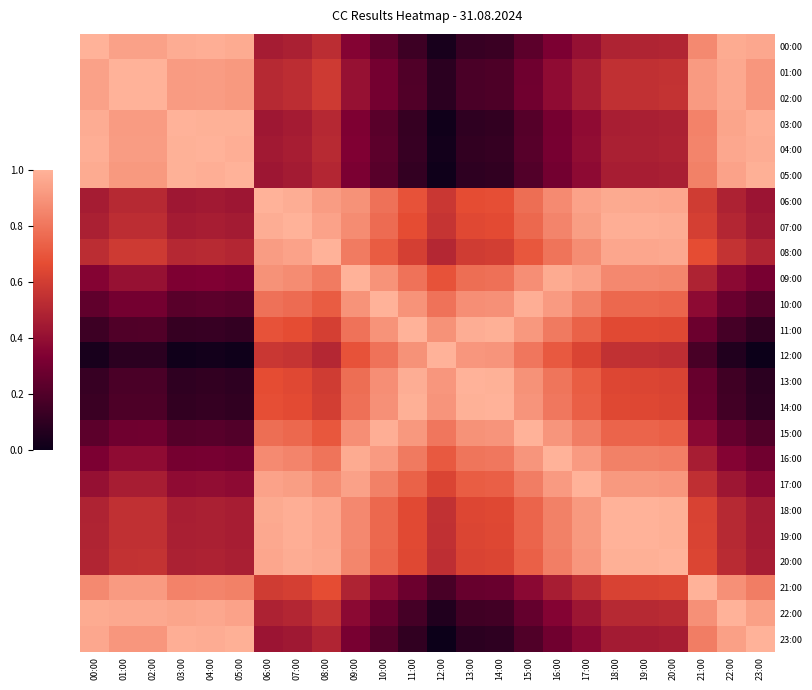

Between 03:00 and 22:00, which is larger?

03:00